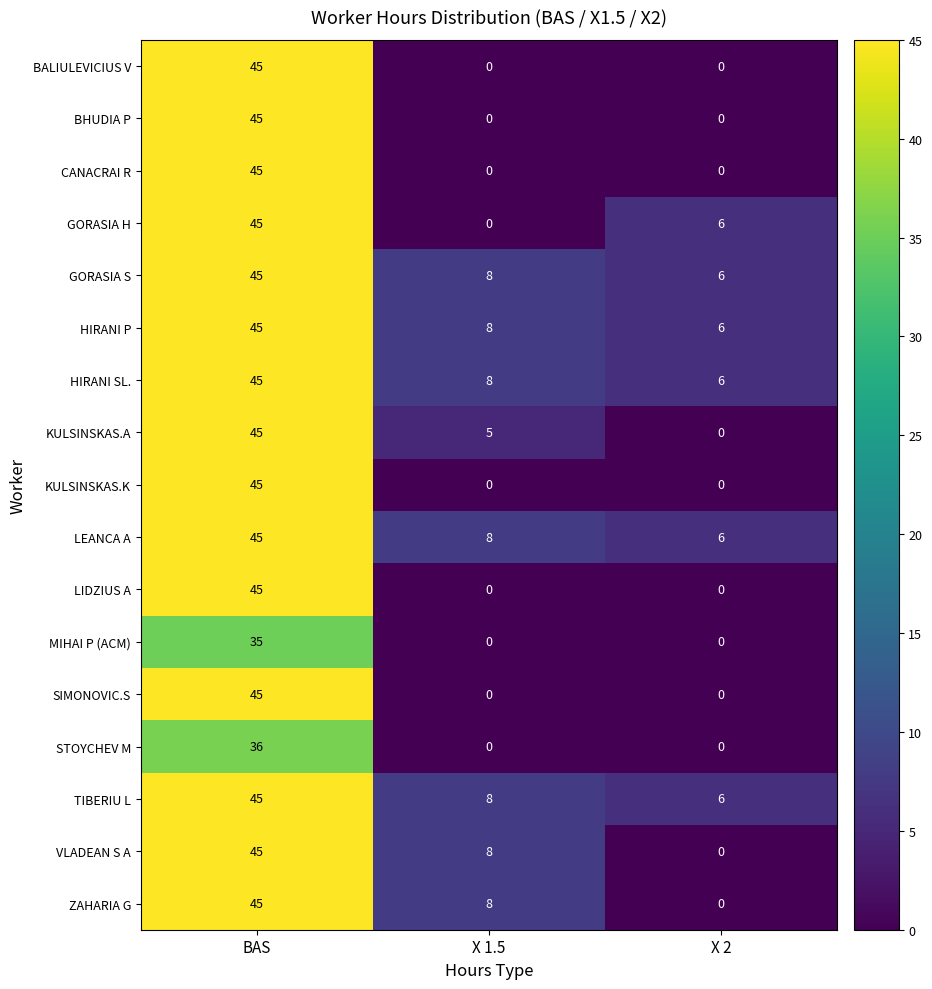

How many SIMONOVIC.S values are between 0 and 45?

3